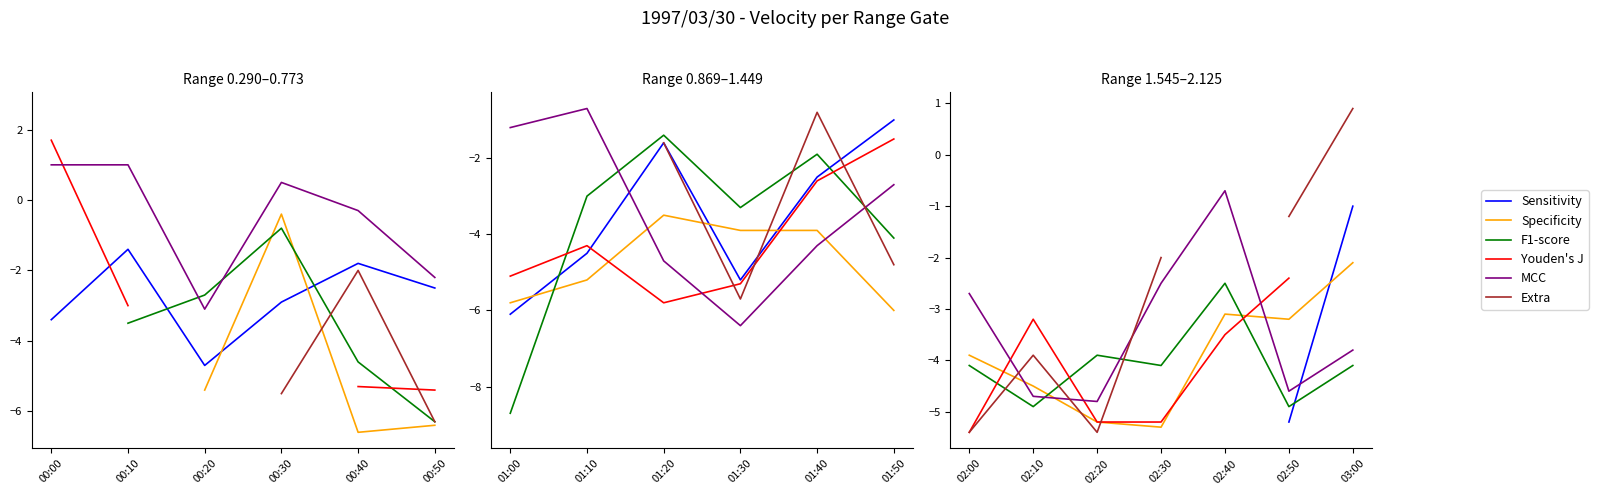

What is the value of the F1-score point at the 3rd from the left?

-3.9